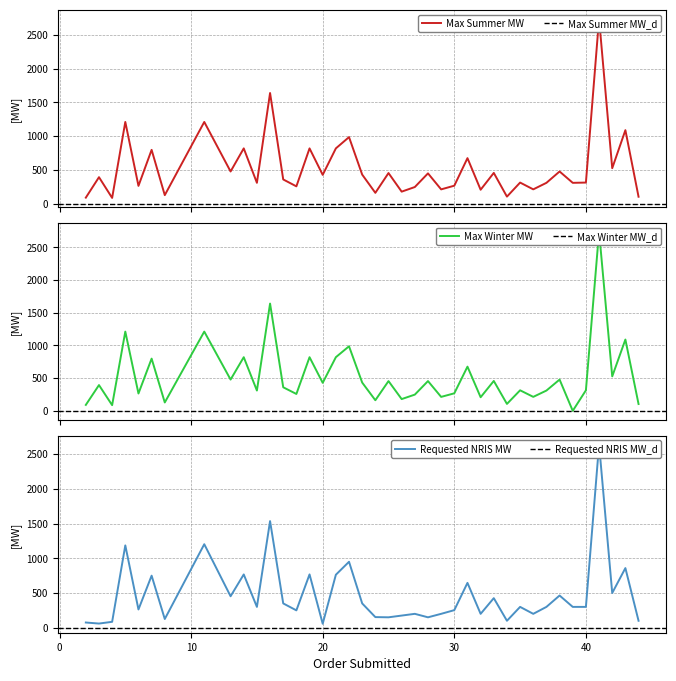

Between which two adjacent categories do Requested NRIS MW and Max Winter MW first intersect?

38 and 39